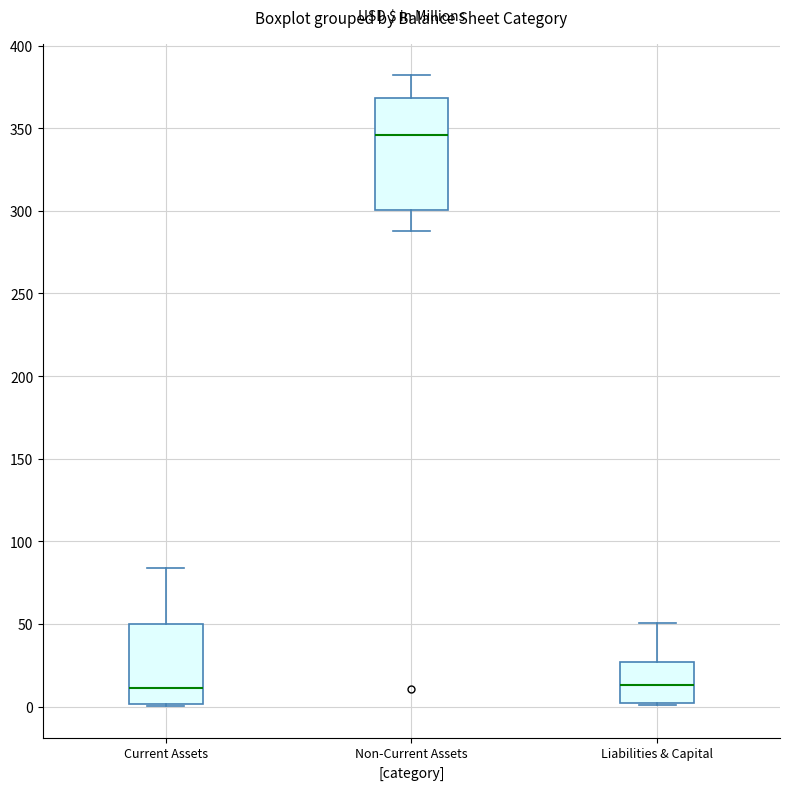

Where does the upper whisker of the box for Non-Current Assets end on the y-axis? The values are not printed on the chart, so give them approximately, as read against the axis.

380